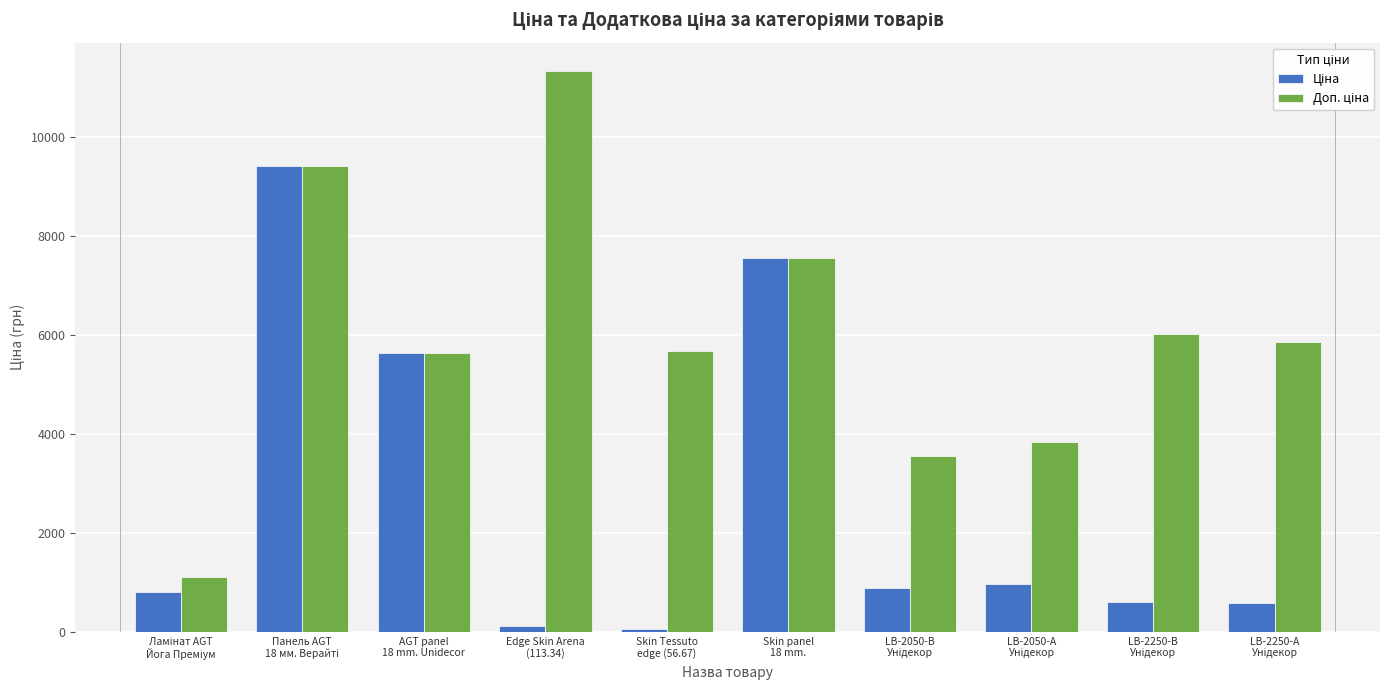

What is the maximum value shown in the chart?

11334.0